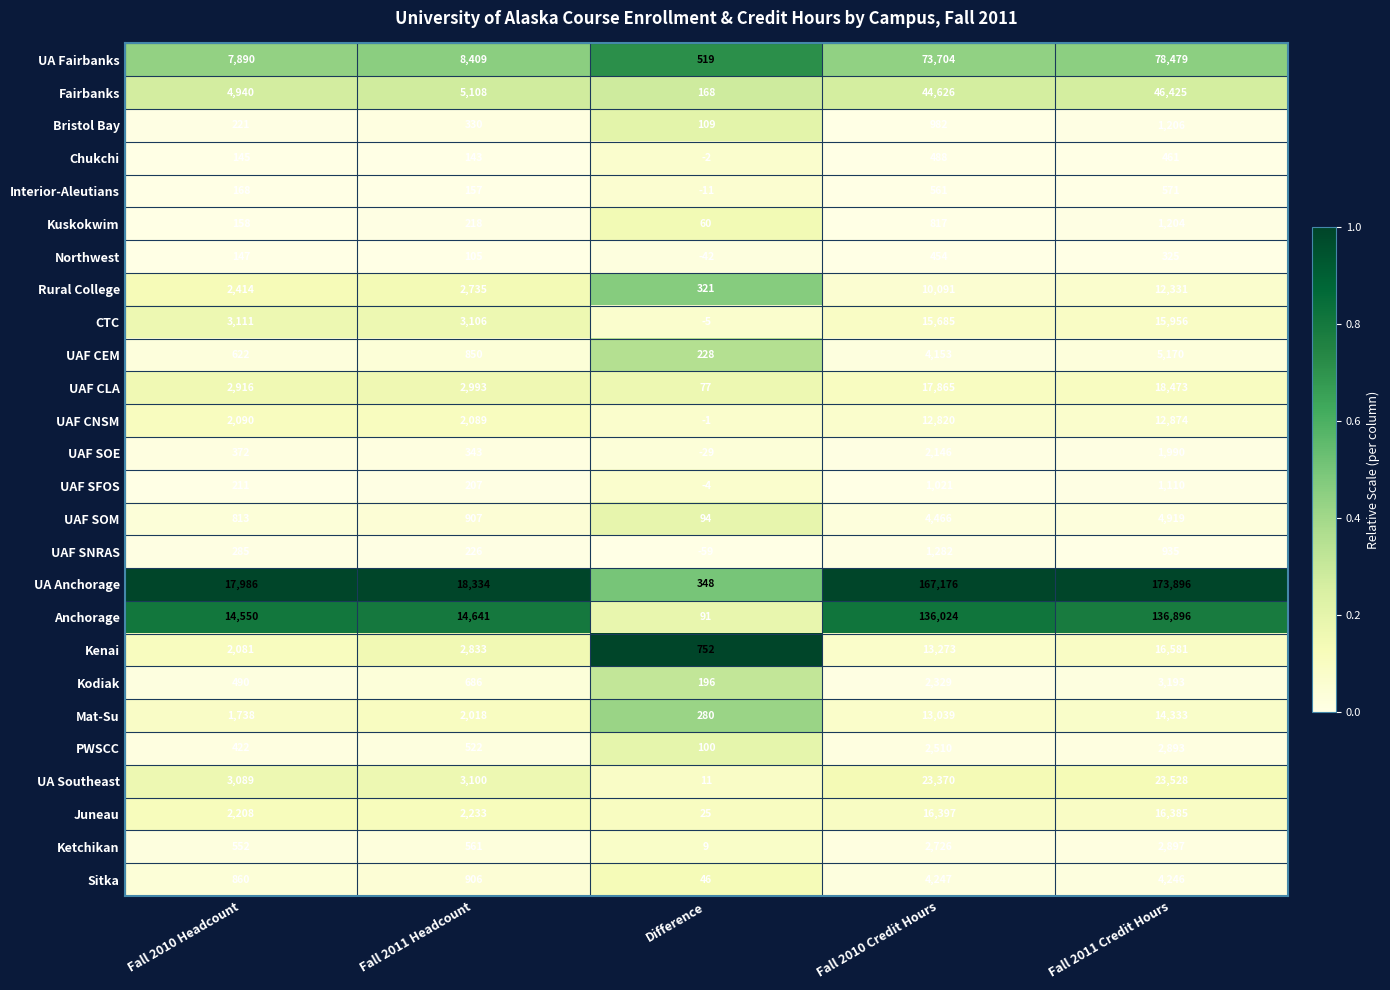

True or false: UAF SOE has a value of 515 at Fall 2011 Credit Hours.

False